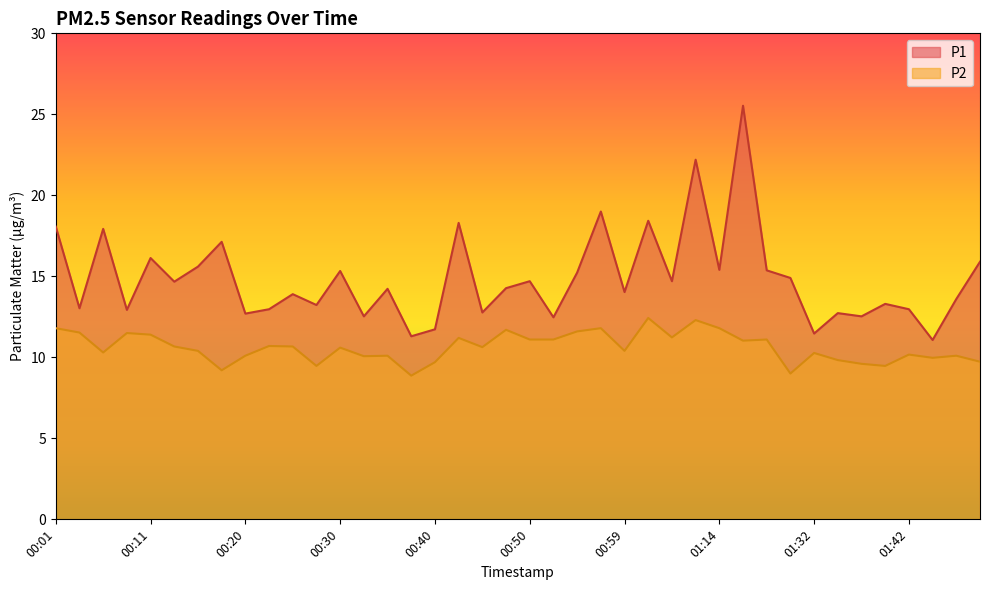

At which category is the sum across all series the highest?

01:17